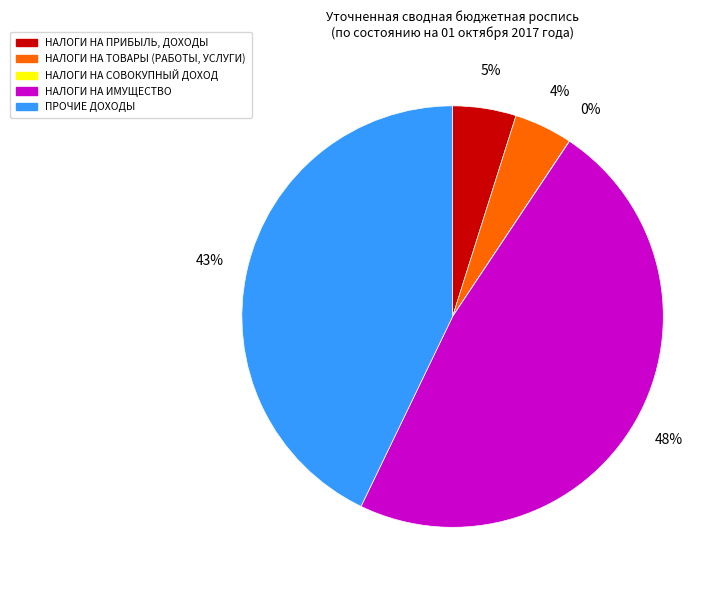

Do НАЛОГИ НА ПРИБЫЛЬ, ДОХОДЫ and НАЛОГИ НА ИМУЩЕСТВО together represent more than half of the pie?

Yes